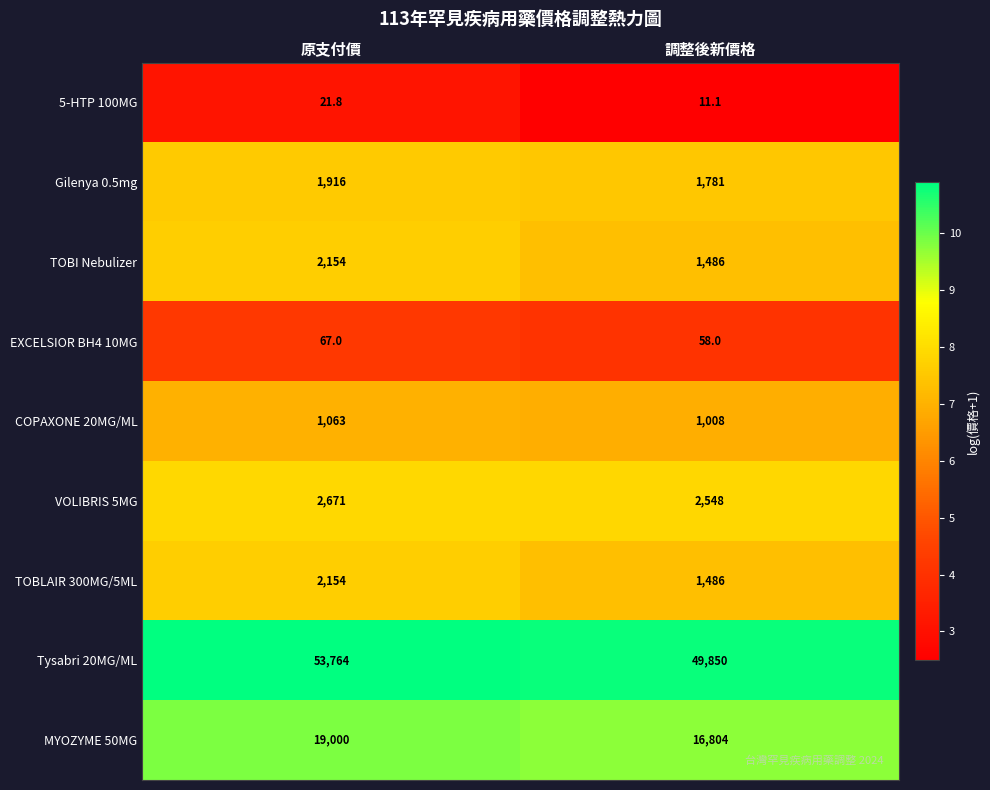

What is the maximum value shown in the chart?

53764.0